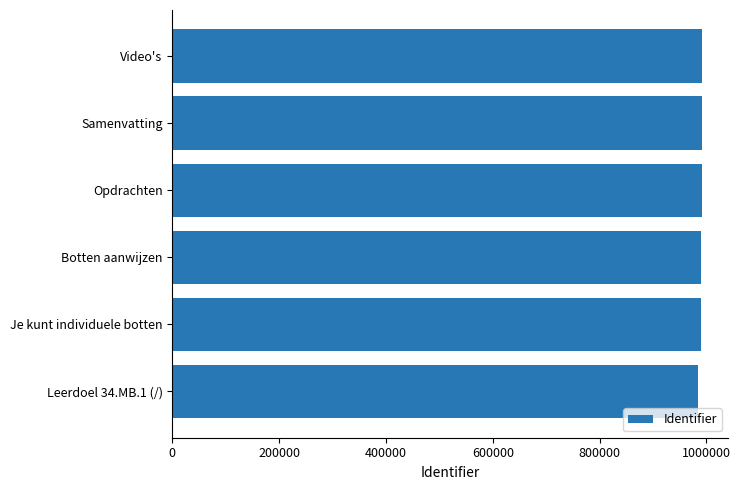

What is the approximate value at Je kunt individuele botten?

990226